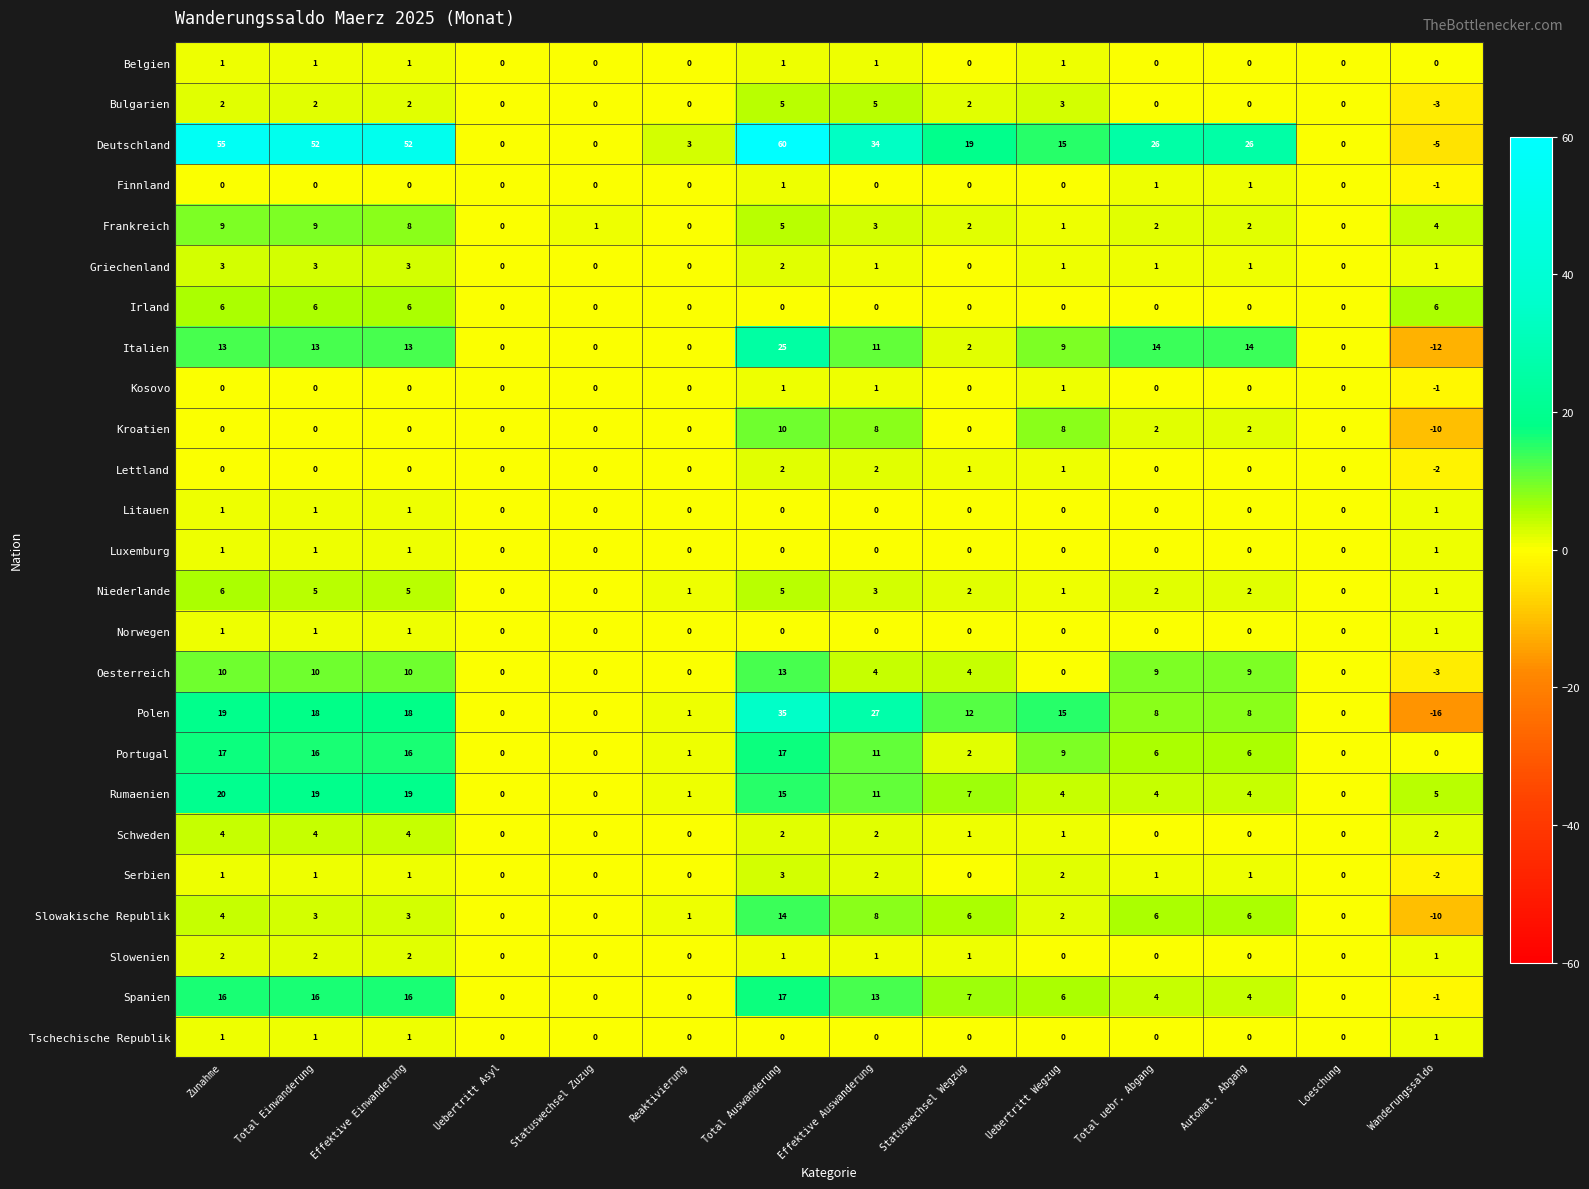

Is the value of Frankreich at Uebertritt Wegzug greater than the value of Litauen at Reaktivierung?

Yes